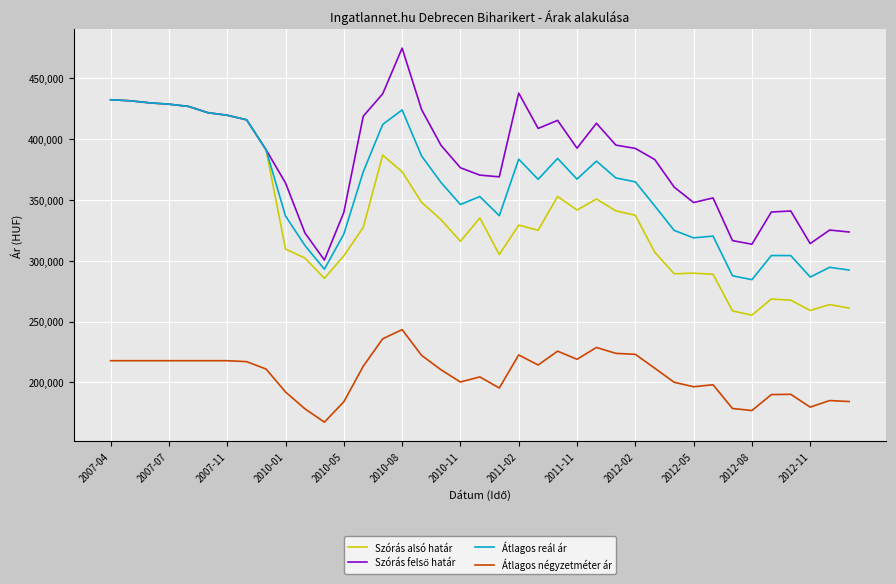

What is the maximum value shown in the chart?

474384